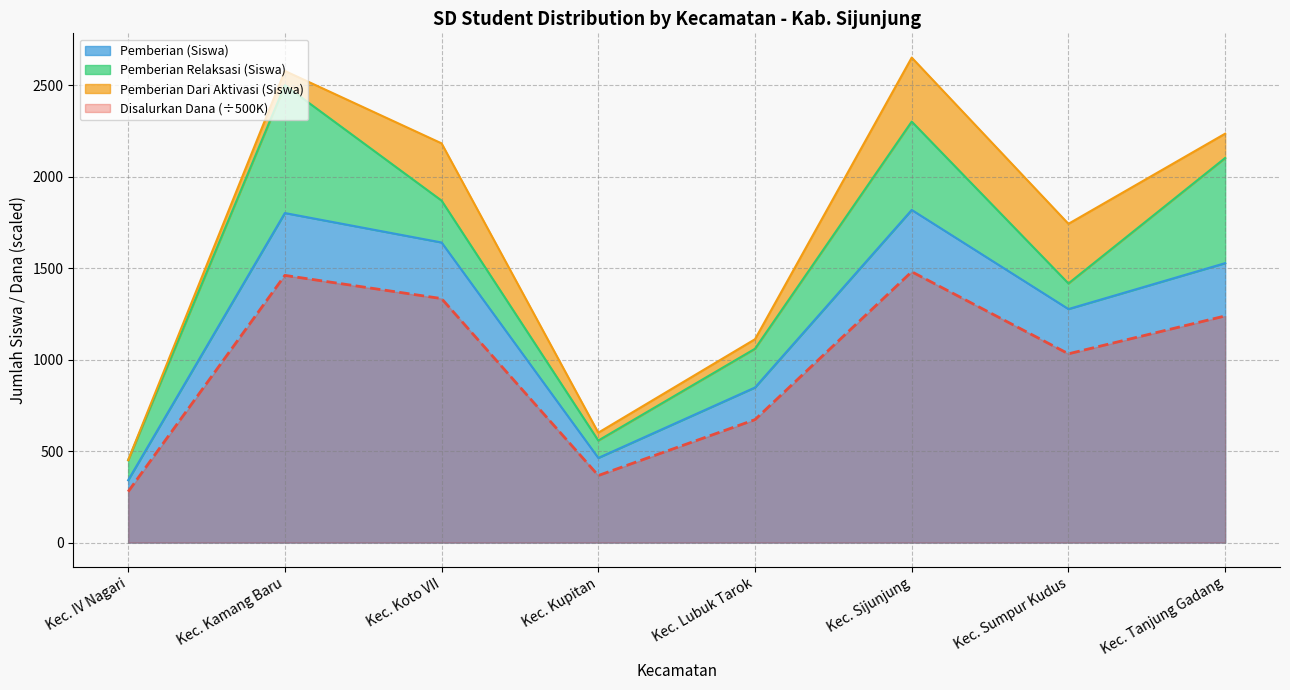

What is the greatest value displayed?

1819.0